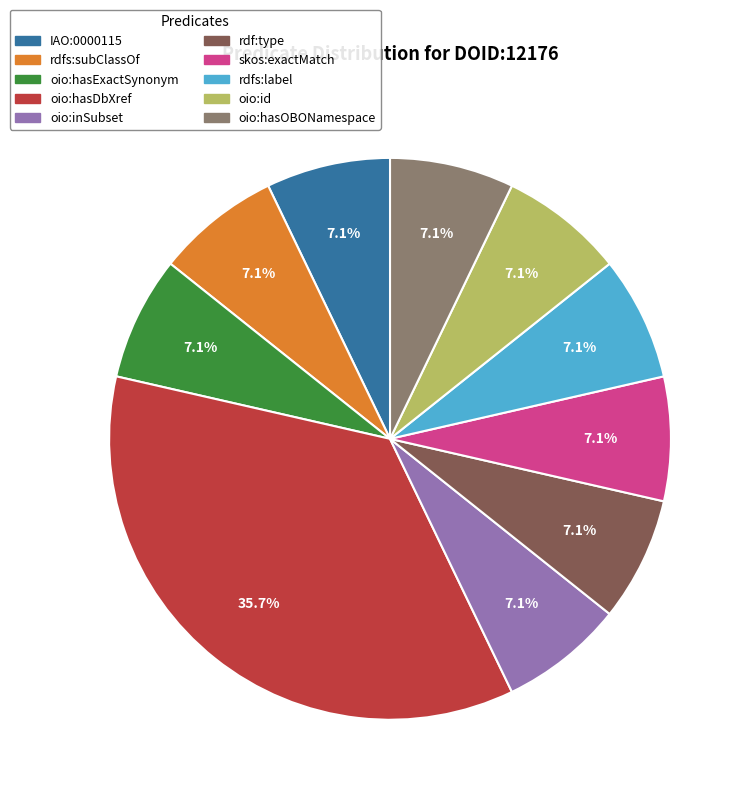

Count the number of slices in the pie.

10